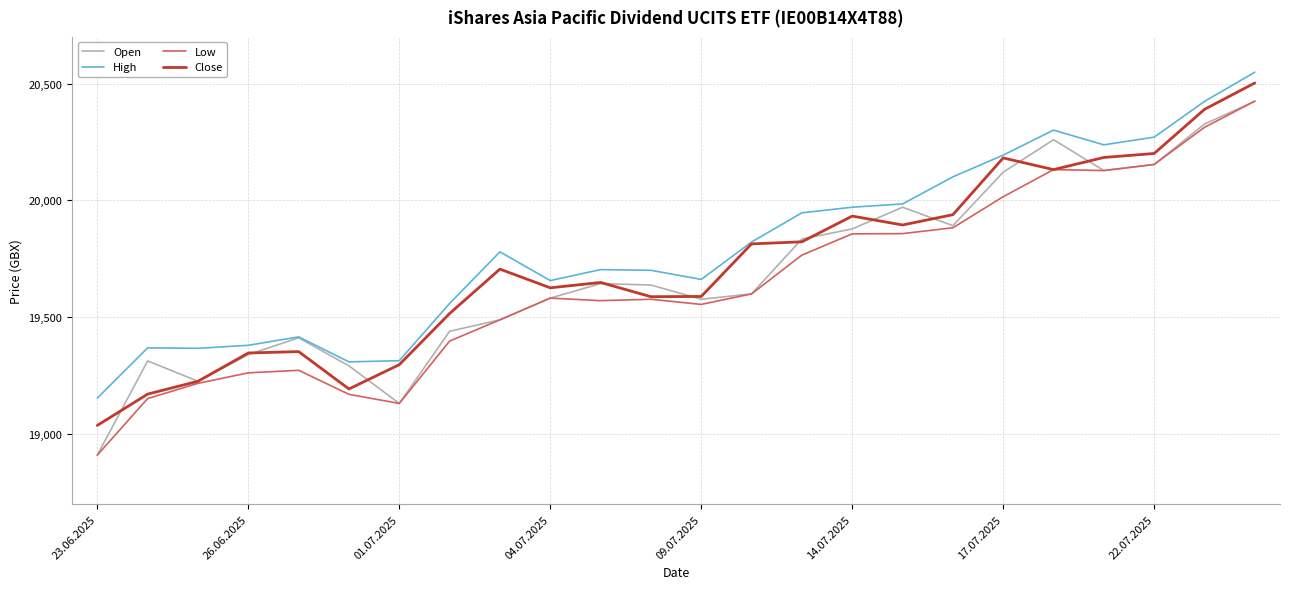

What is the maximum value shown in the chart?

20549